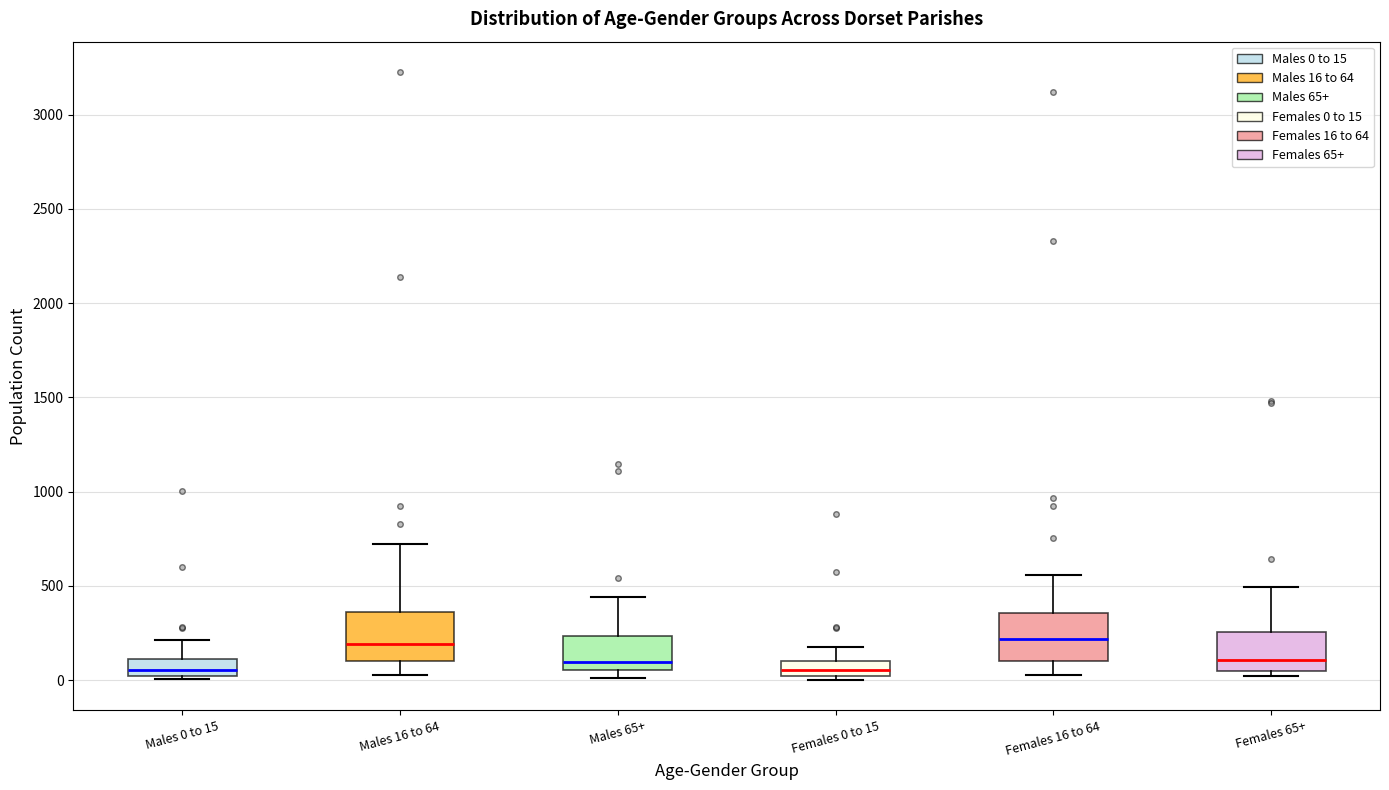

Reading left to right, transcribe this box plot: for each box, give where its median line is, the range the box spans, and where its two whiskers end, as read against the y-axis. The values are not printed on the chart, so give them approximately, as read against the axis.

Males 0 to 15: median 50, box 0 to 100, whiskers 0 (just below the box's lower edge) to 200
Males 16 to 64: median 200, box 100 to 350, whiskers 50 to 700
Males 65+: median 100, box 50 to 250, whiskers 0 to 450
Females 0 to 15: median 50, box 0 to 100, whiskers 0 (just below the box's lower edge) to 150
Females 16 to 64: median 200, box 100 to 350, whiskers 50 to 550
Females 65+: median 100, box 50 to 250, whiskers 0 to 500